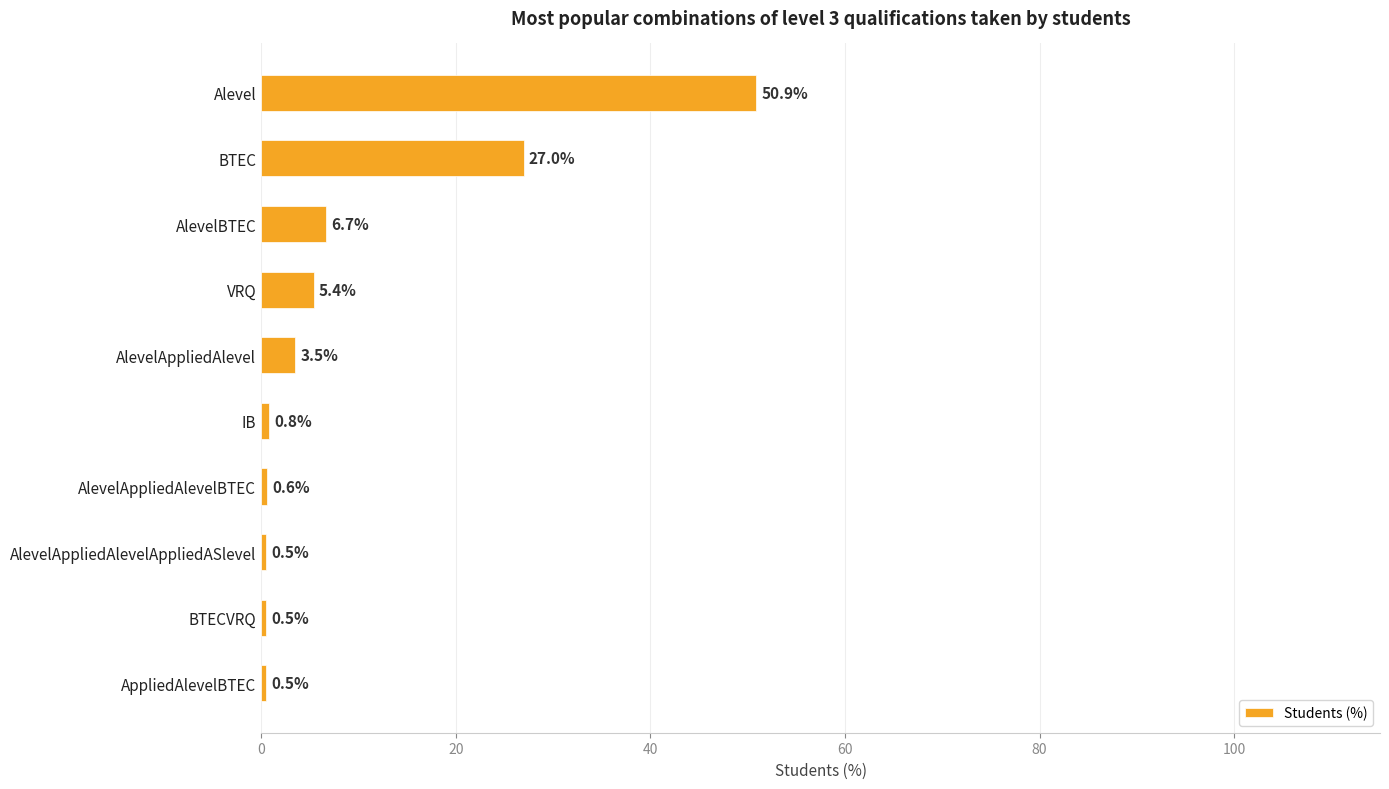

What is the ratio of the value at Alevel to the value at AlevelAppliedAlevel?

14.5